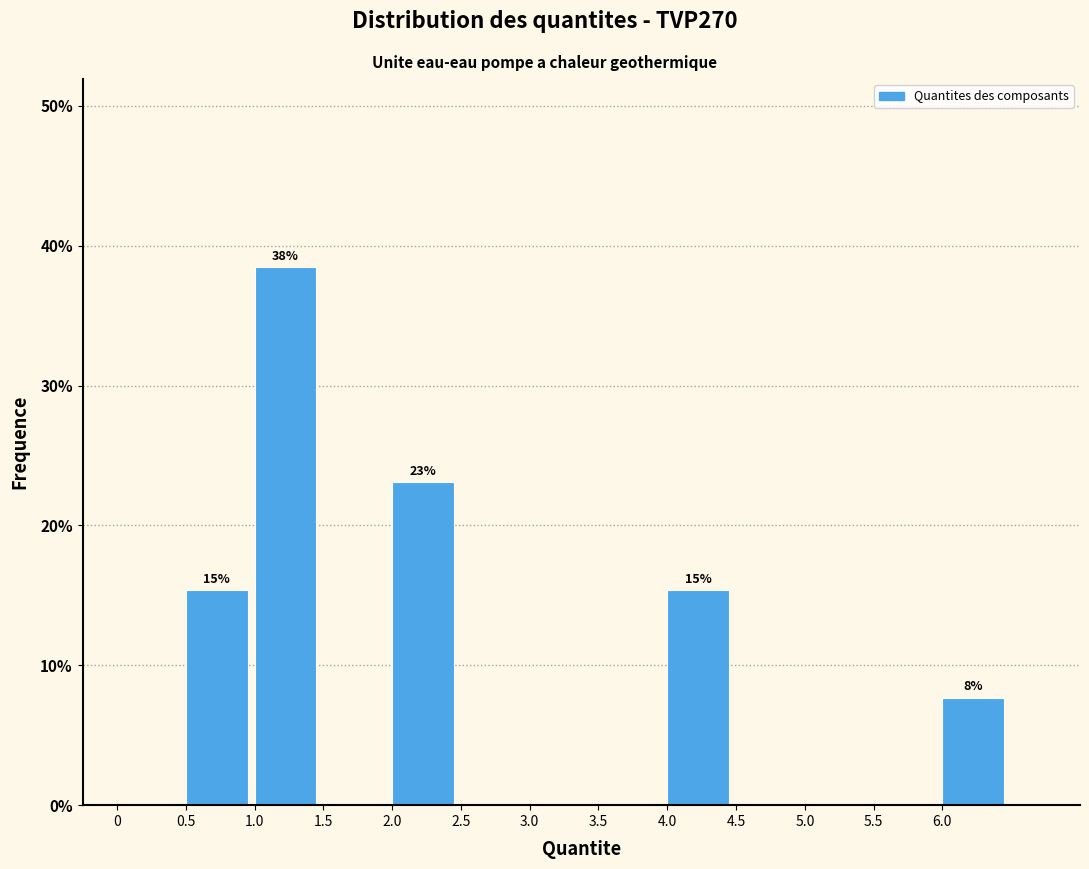

Which range on the x-axis has the tallest bar?

1.0 to 1.5